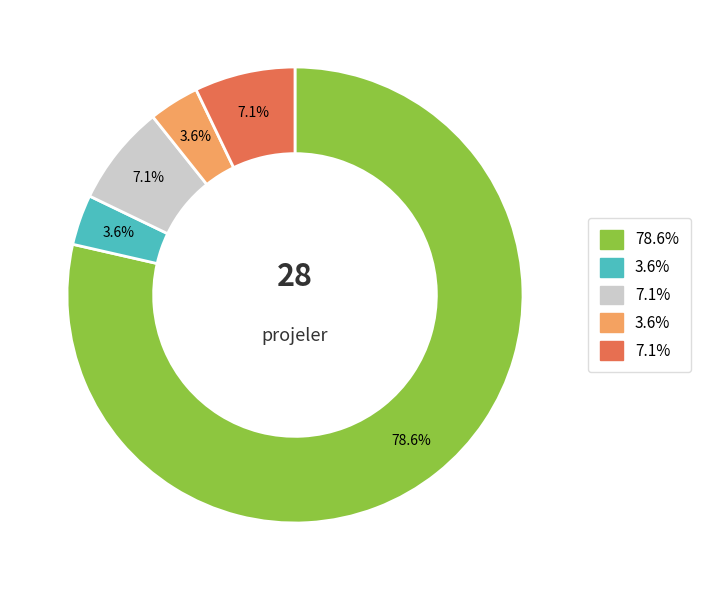

To the nearest percent, what is the average slice percentage?

20%